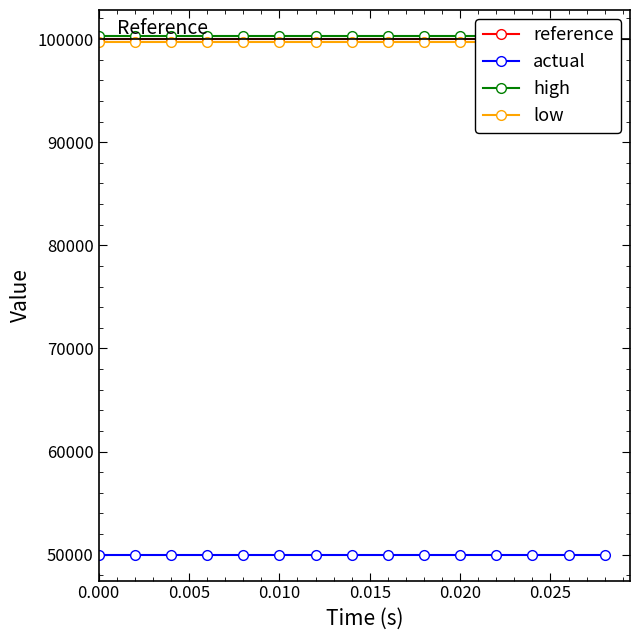

What position from the left is 0.020?

11